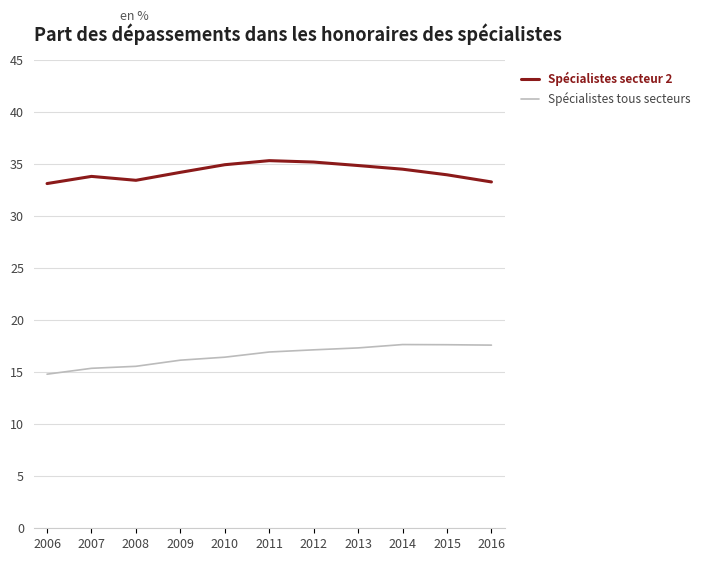

What is the spread (max minus min) of values at 2013?

17.5